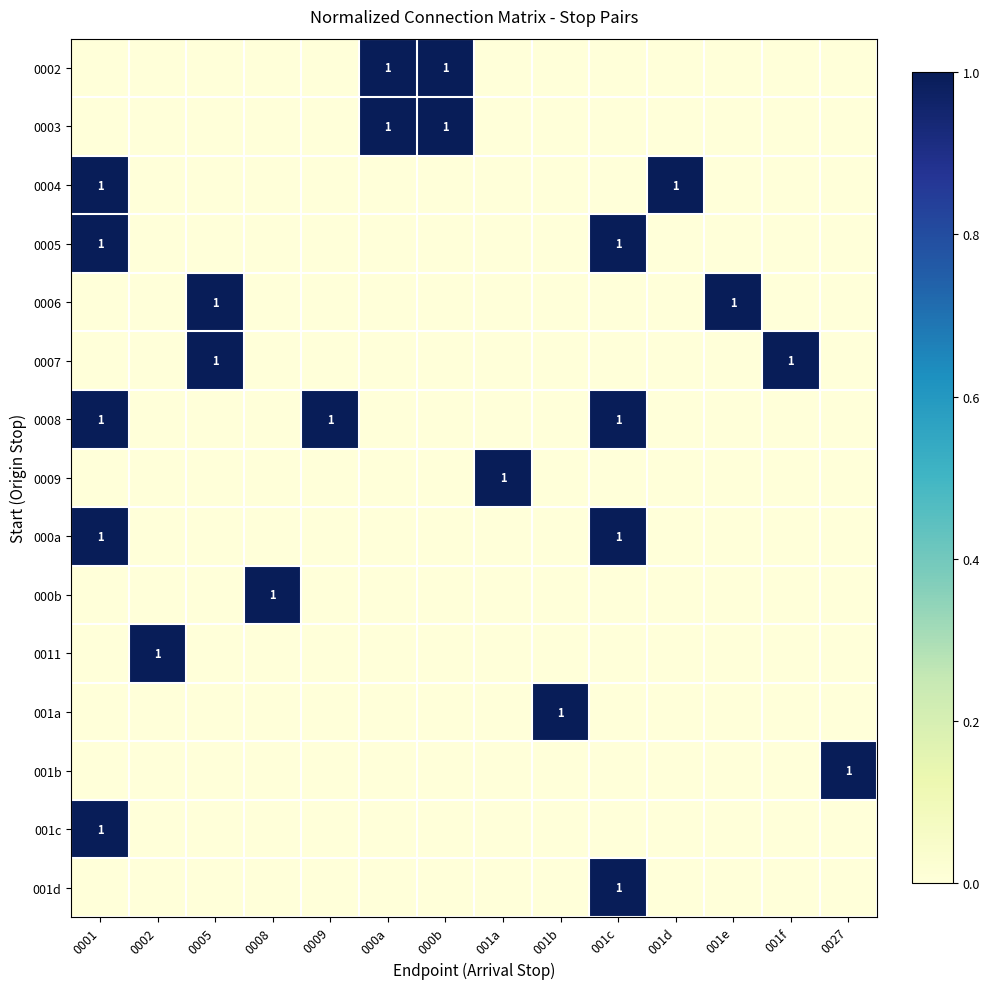

The 0004 series shows 1 at 001d. True or false?

True